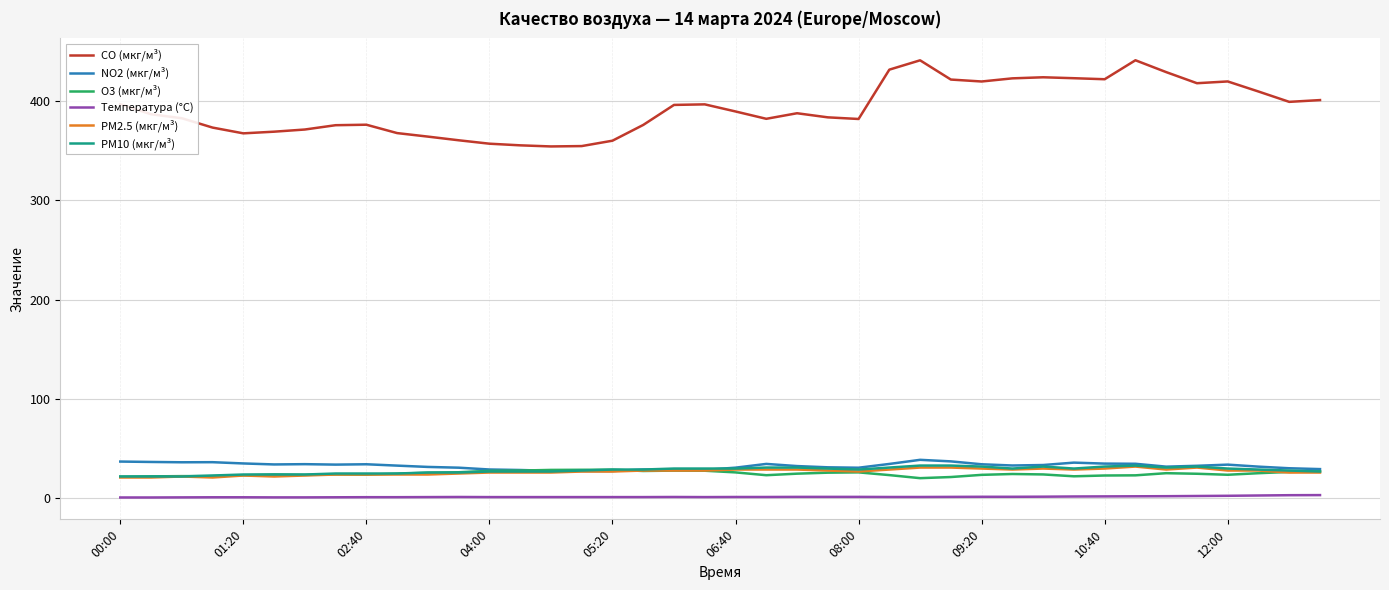

What are all the series names shown in the legend?

CO (мкг/м³), NO2 (мкг/м³), O3 (мкг/м³), Температура (°C), PM2.5 (мкг/м³), PM10 (мкг/м³)